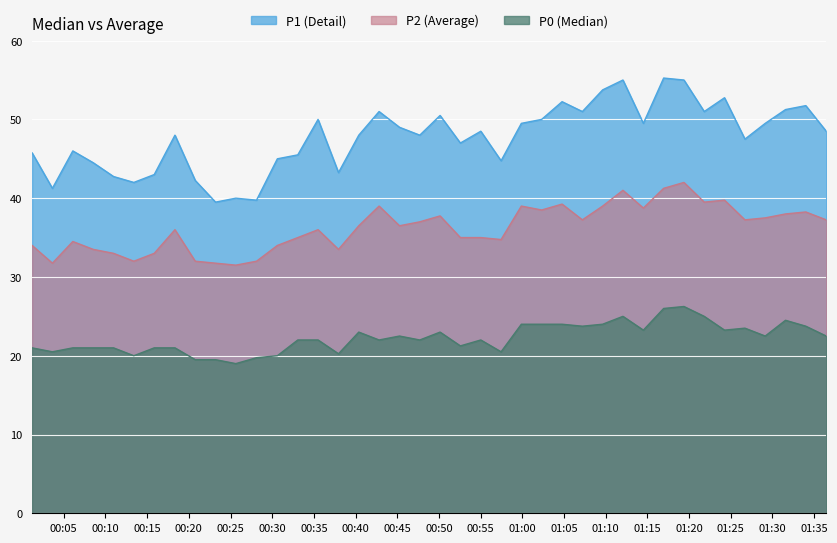

What is the smallest value displayed?

19.0